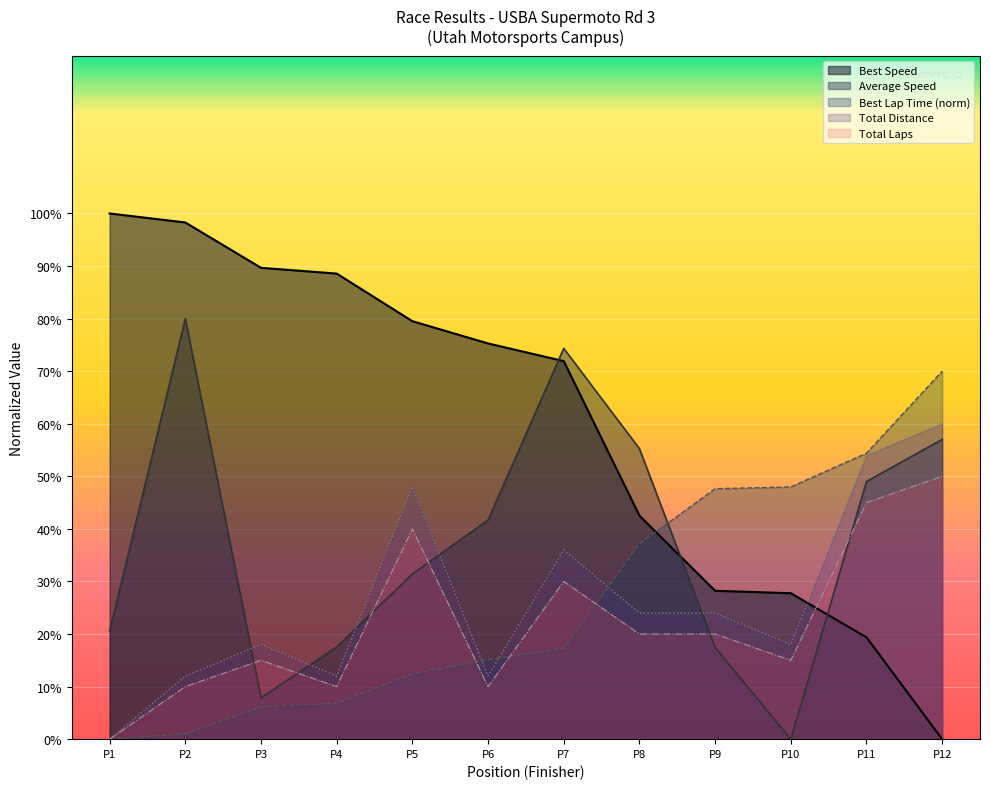

Reading left to right, extract all data points from this chart.

Best Lap time: 0.0	1.0	6.2	6.8	12.4	15.1	17.3	37.2	47.6	48.0	54.4	70.0
Best Speed: 100.0	98.3	89.7	88.6	79.5	75.3	71.9	42.5	28.2	27.8	19.4	0.0
Average Speed: 20.6	80.0	7.8	17.5	31.4	41.7	74.3	55.3	17.4	0.0	49.0	57.0
Total Distance: 0.0	12.0	18.0	12.0	48.0	12.0	36.0	24.0	24.0	18.0	54.0	60.0